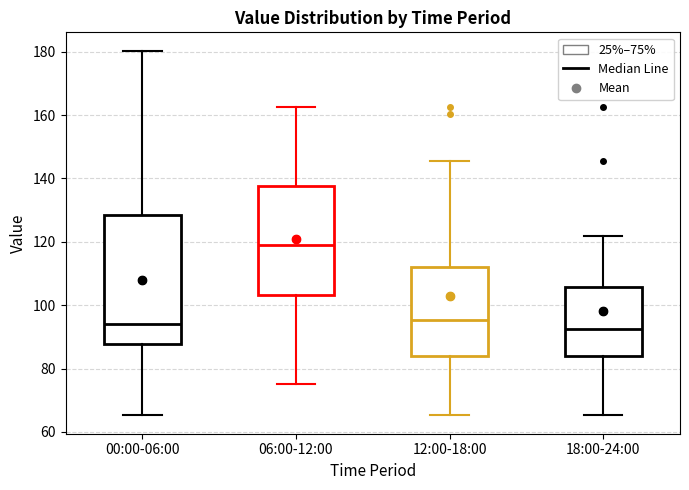

Where is the upper edge of the box for 06:00-12:00 on the y-axis? The values are not printed on the chart, so give them approximately, as read against the axis.

138